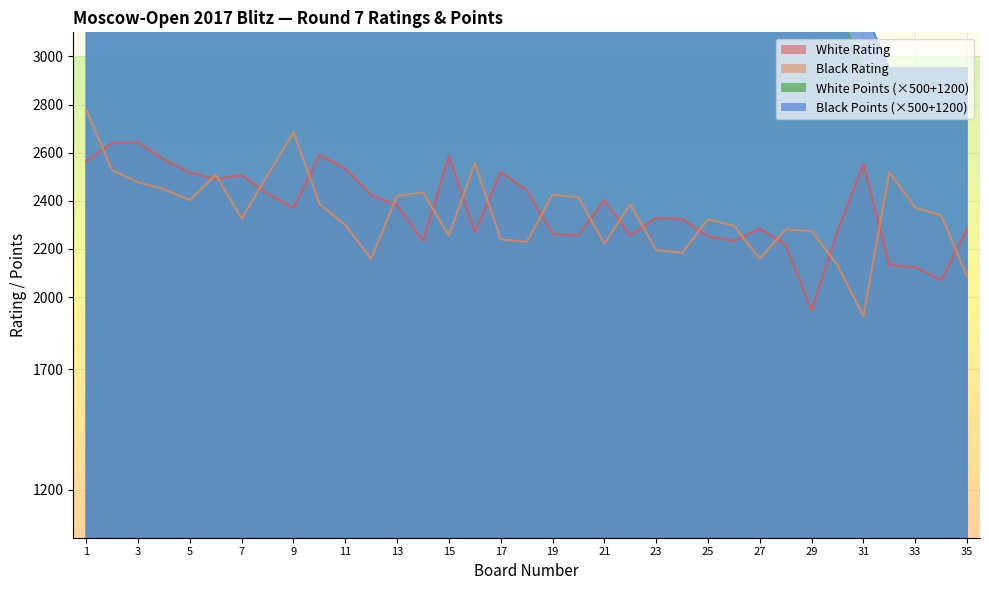

The value of White Rating at 21 is 2403. True or false?

True